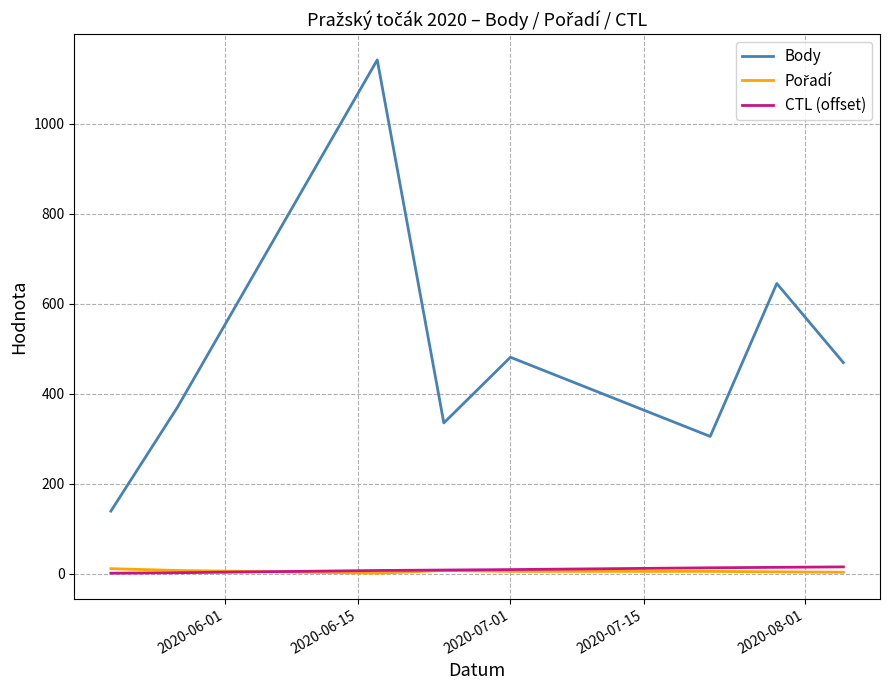

True or false: Body and CTL (offset) intersect in this chart.

False